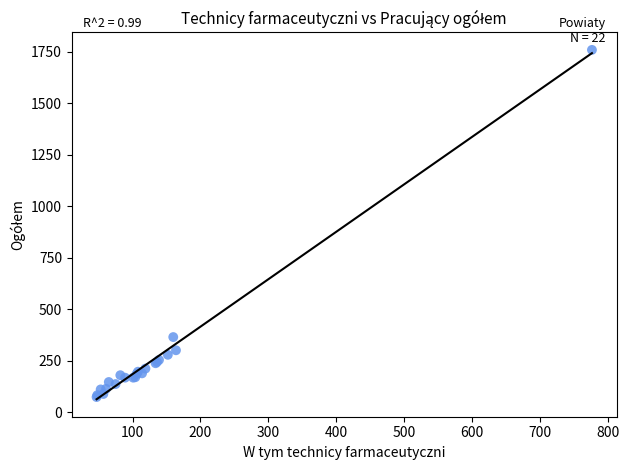

What Y value in the scatter plot is closest to 916?

365